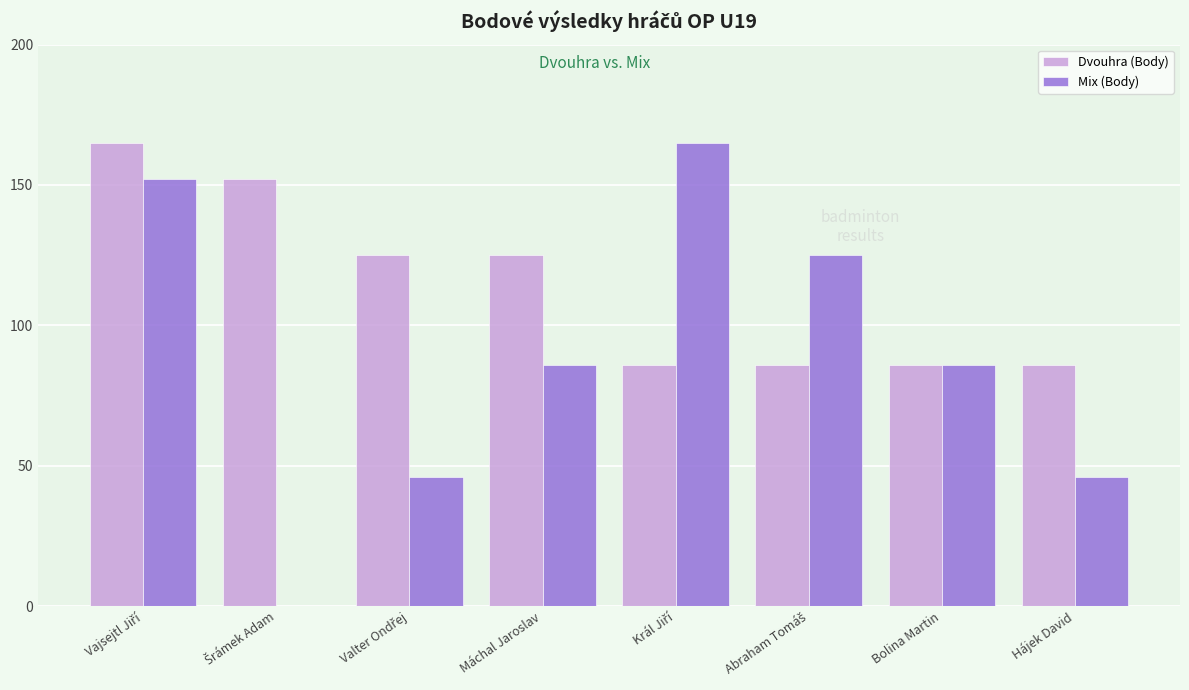

Count the number of data series in this chart.

2